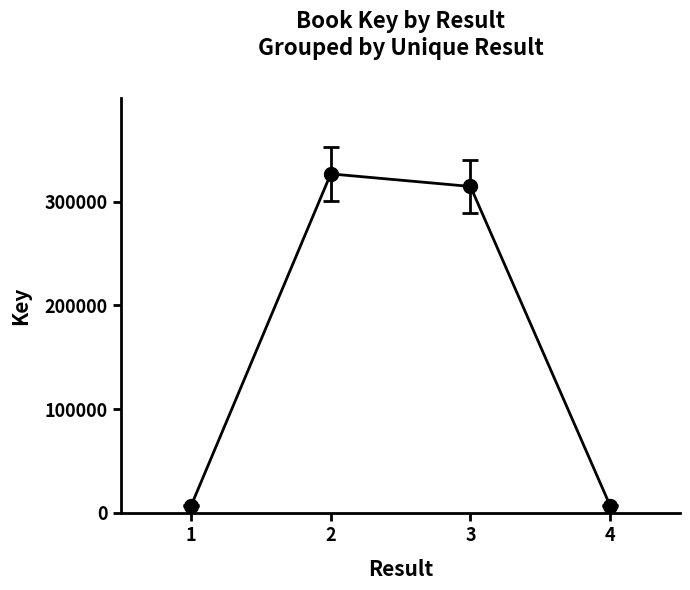

At which category does the data reach its first local peak?

2